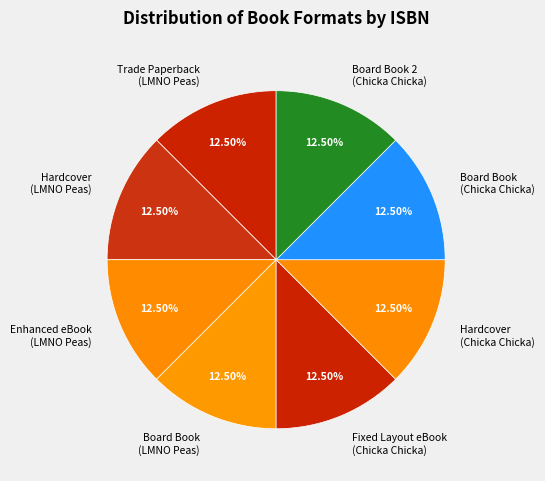

Do Board Book (Chicka Chicka) and Board Book 2 (Chicka Chicka) together represent more than half of the pie?

No